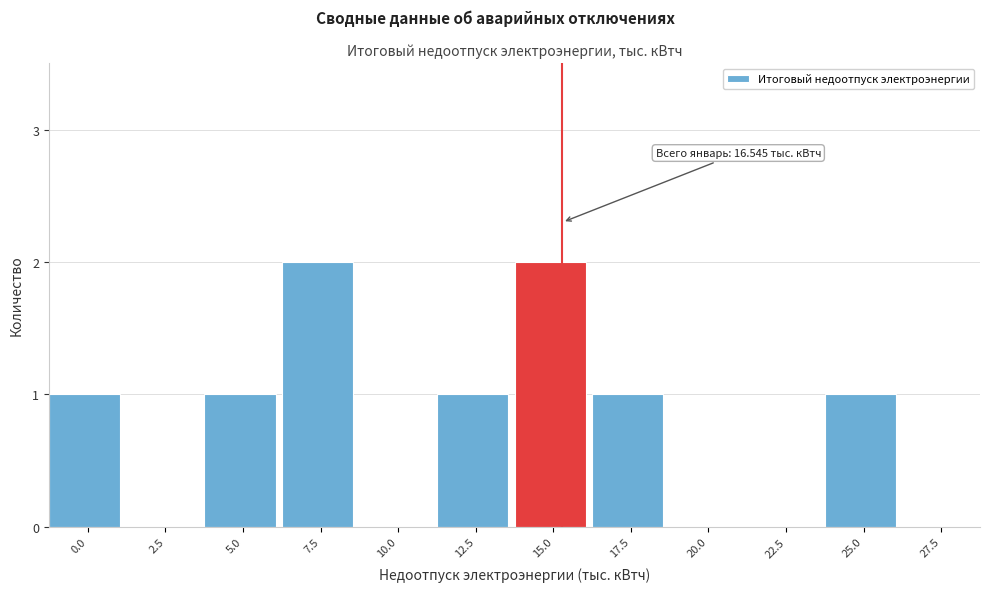

Reading left to right, what are all the values shown in this chart?

0.0=1	2.5=0	5.0=1	7.5=2	10.0=0	12.5=1	15.0=2	17.5=1	20.0=0	22.5=0	25.0=1	27.5=0